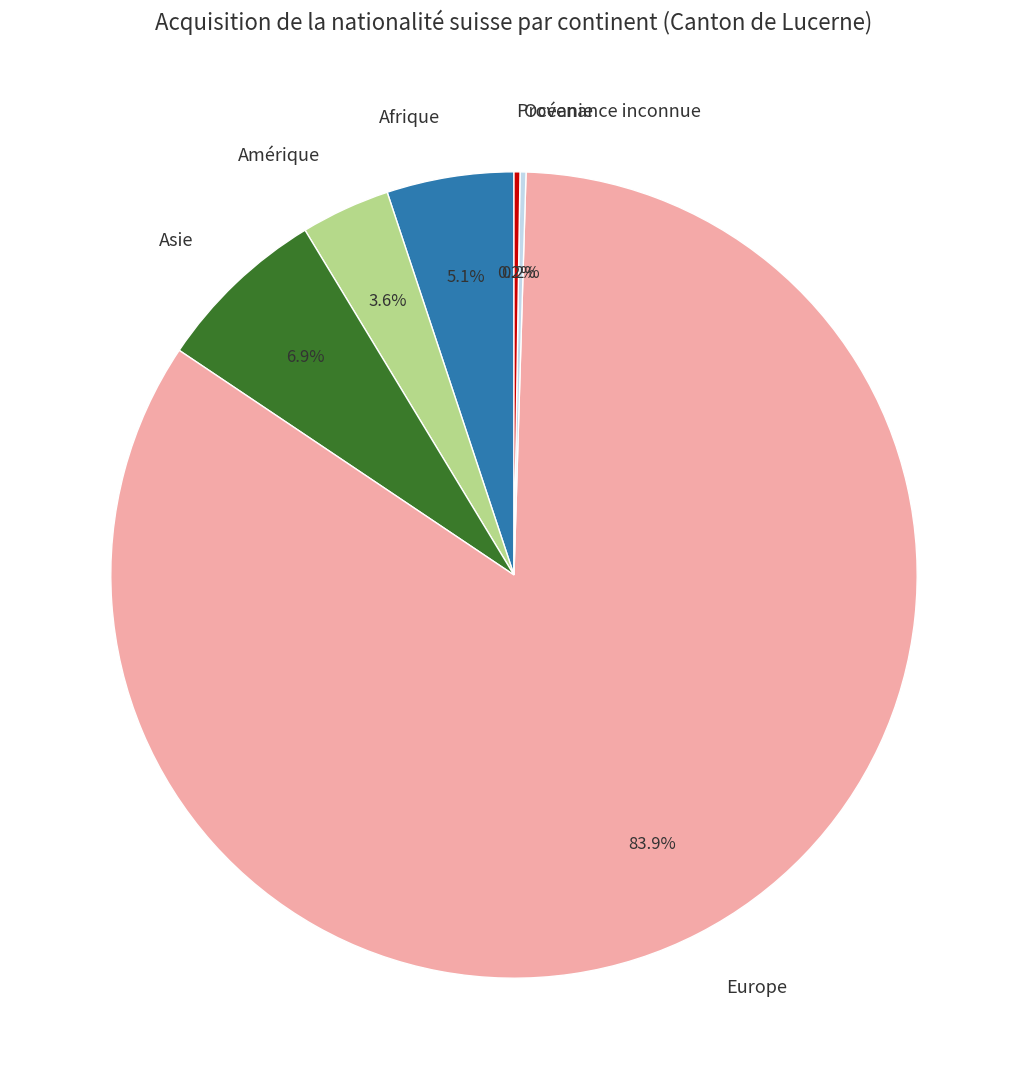

What percentage do Afrique and Amérique together represent?

8.7%